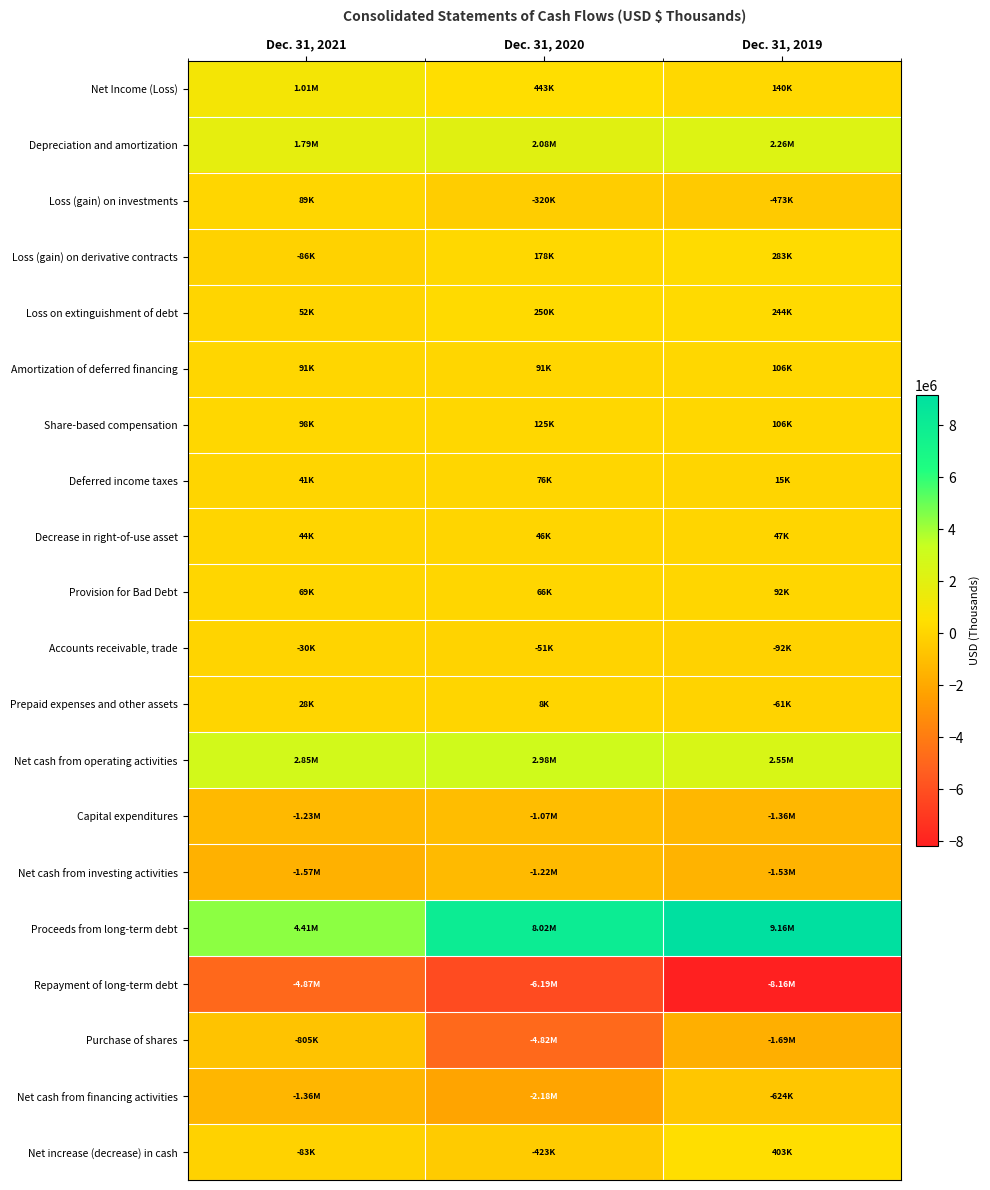

At which category is the sum across all series the highest?

Dec. 31, 2019